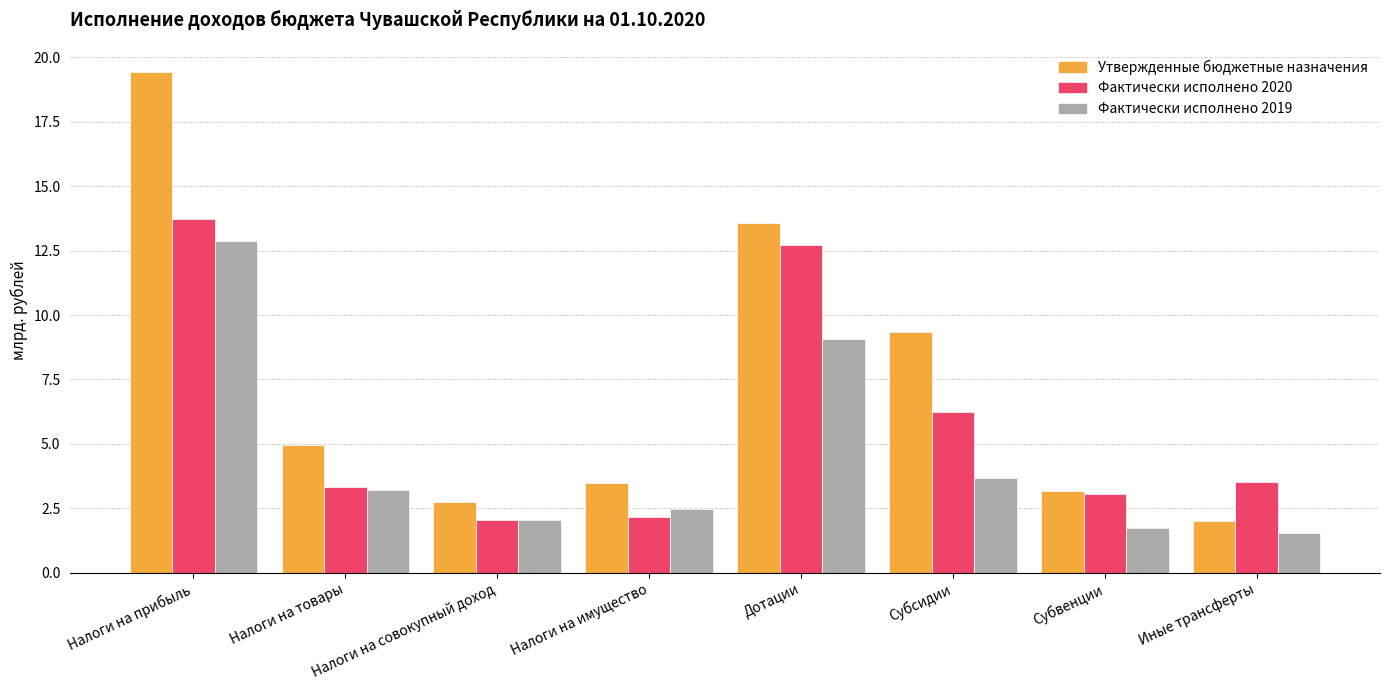

What is the sum of the Фактически исполнено 2020 values at Налоги на прибыль and Иные трансферты?

17.2